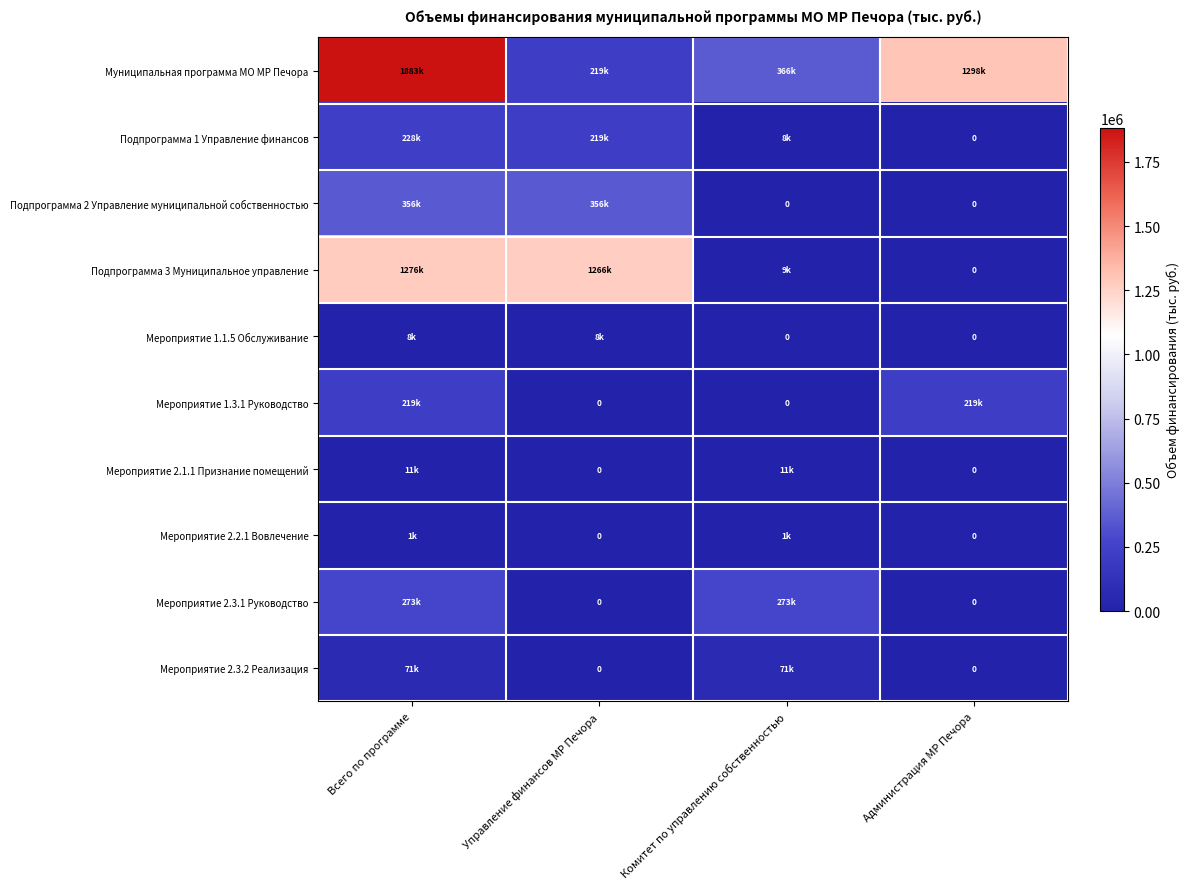

How many values in Мероприятие 1.3.1 Руководство are above zero?

2